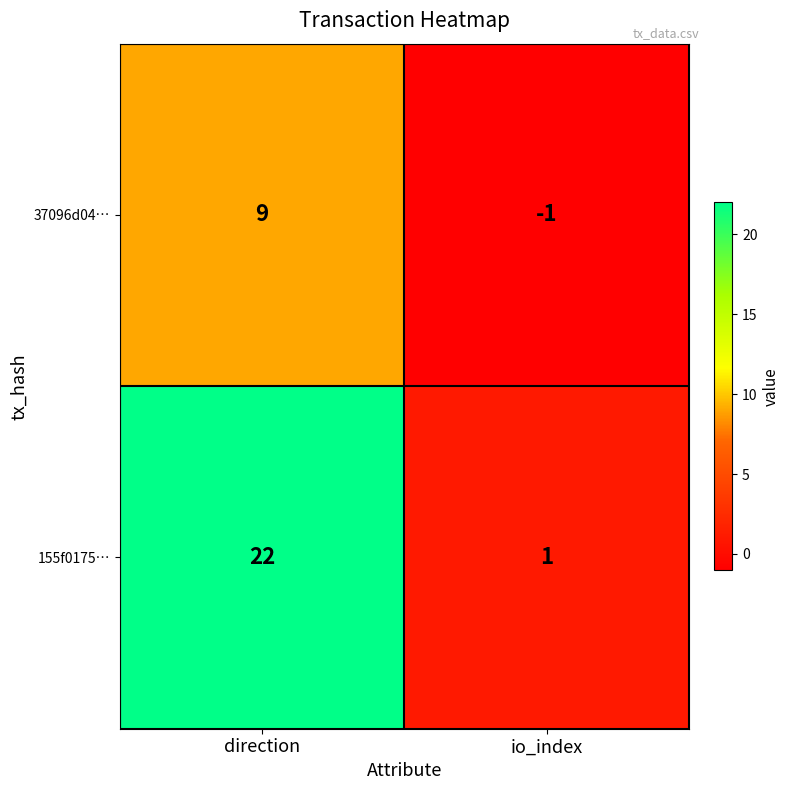

Reading right to left, list all the values displayed in this chart.

37096d04…: -1	9
155f0175…: 1	22